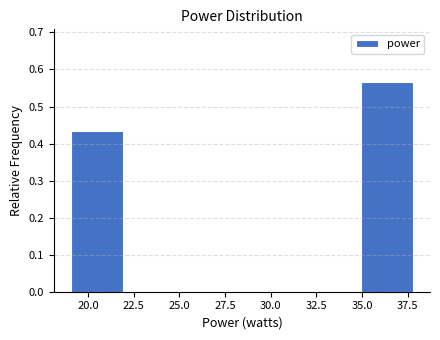

What is the height of the bar covering 35.0 to 38.0 on the x-axis? Neither the bar edges nor the heights are printed on the chart, so give them approximately, as read against the axes.

0.57